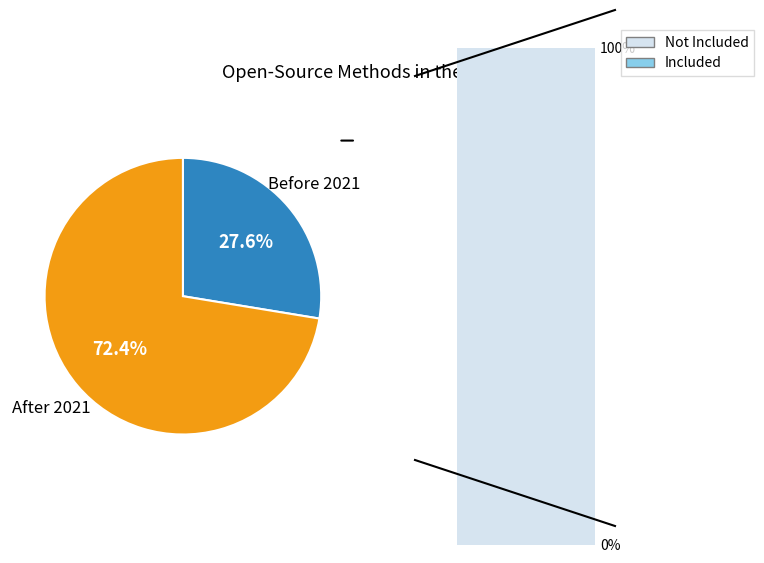

Is Before 2021 the majority of the pie?

No